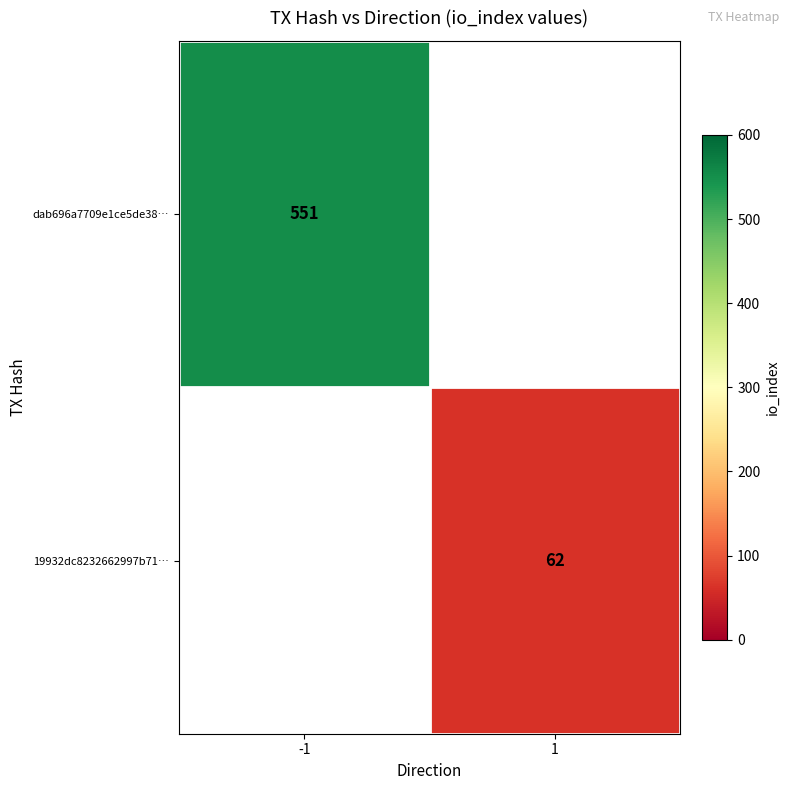

True or false: dab696a7709e1ce5de38… has a value of 551 at -1.

True